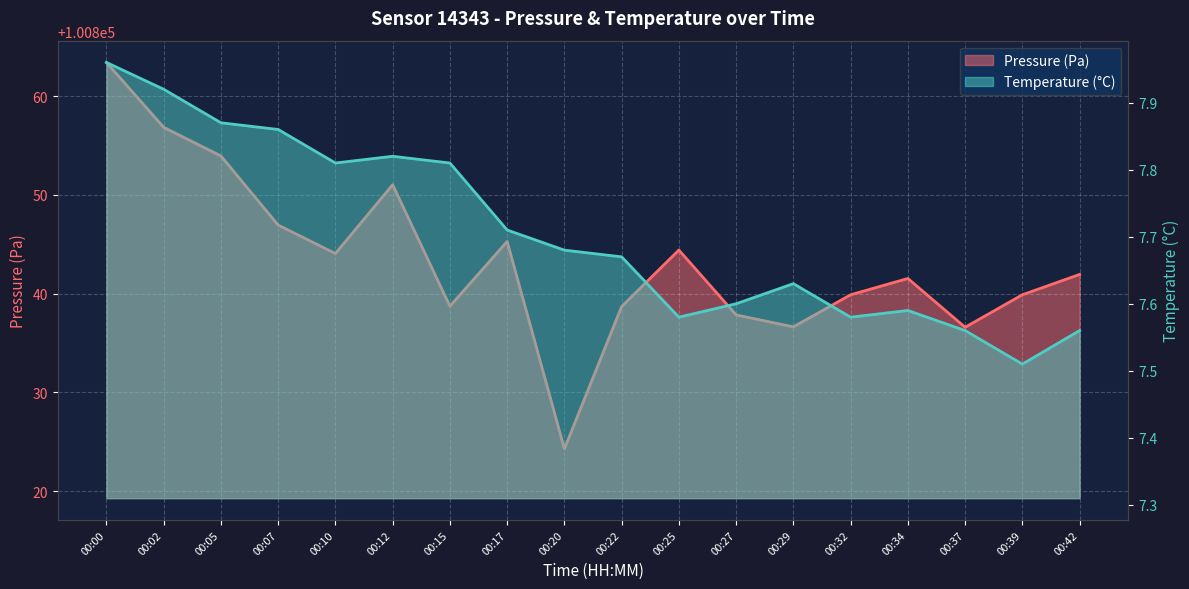

True or false: pressure and temperature intersect in this chart.

False